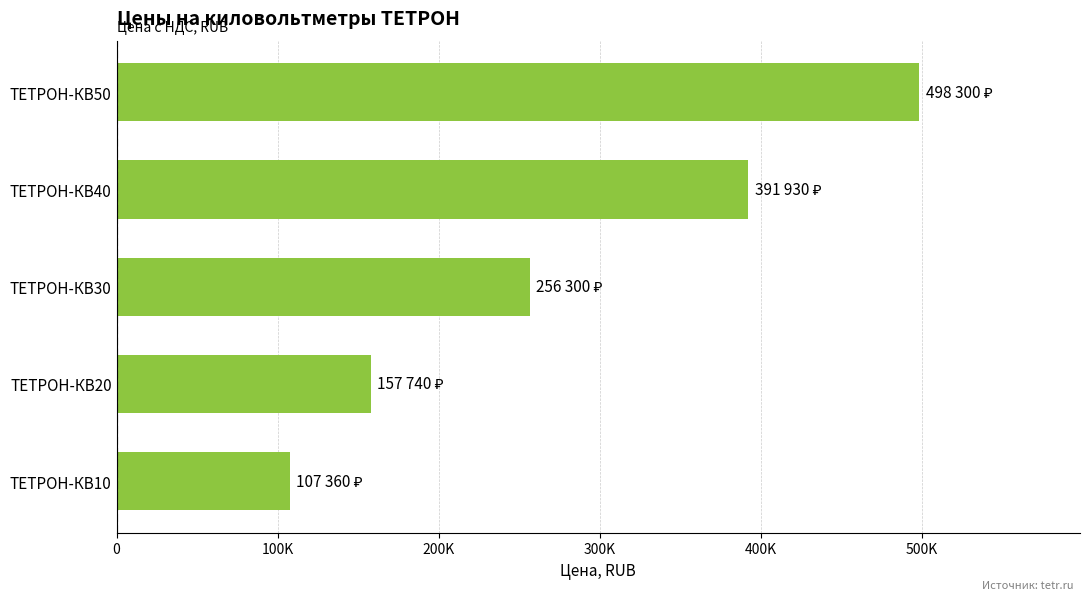

Are the bars horizontal?

Yes